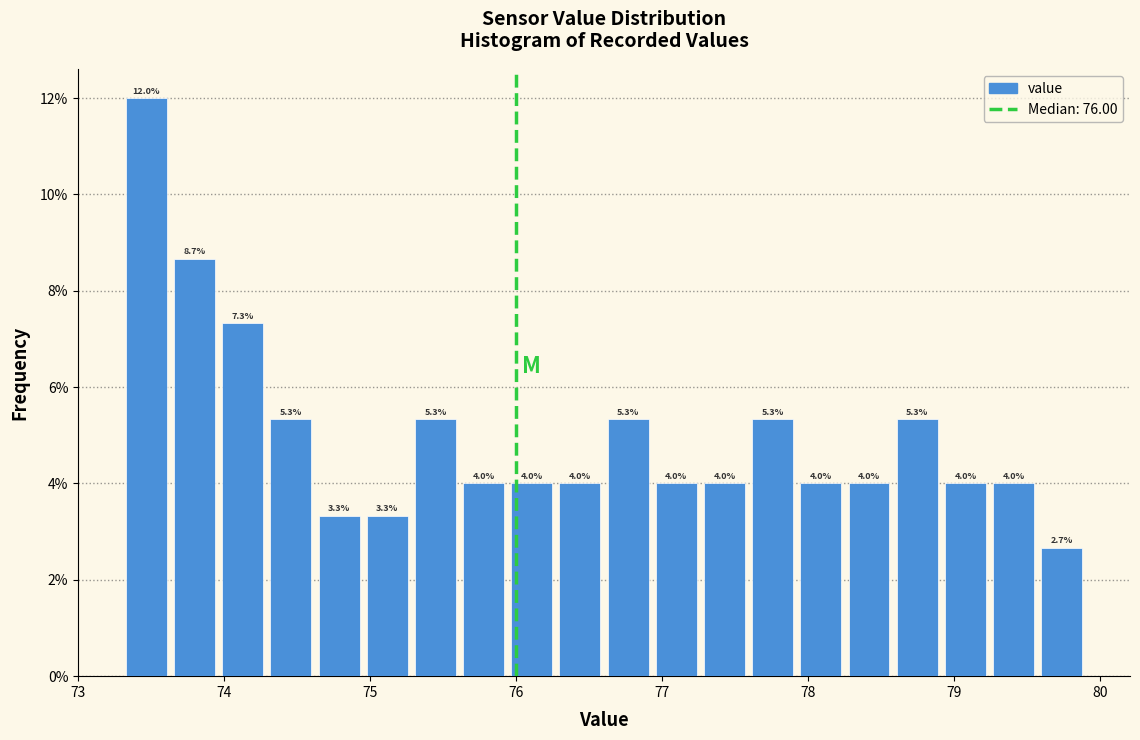

Around what value on the x-axis is the tallest bar? Give the approximate position of its centre, as read against the axis.

73.5